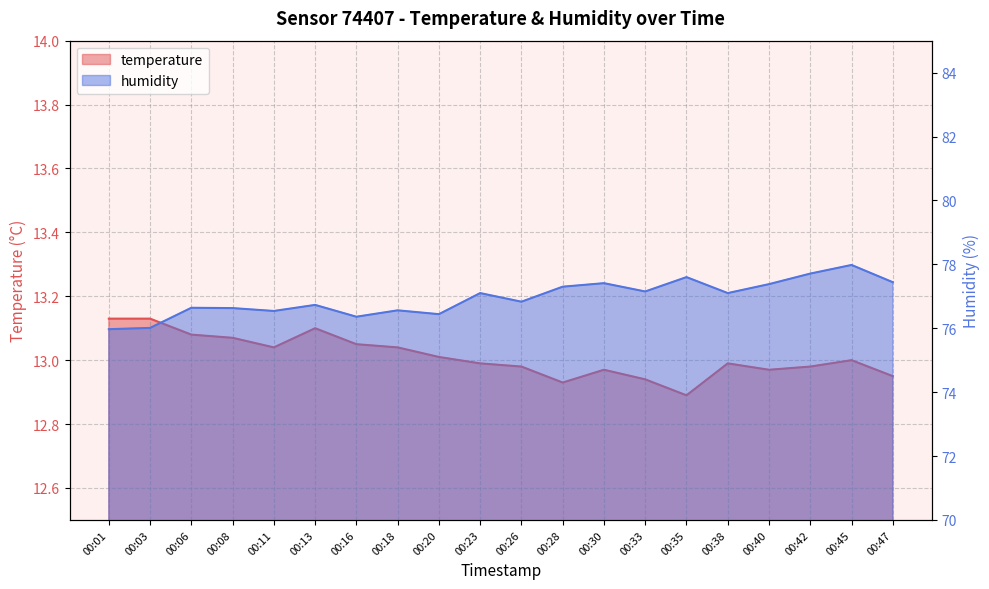

How many categories are shown in the chart?

20